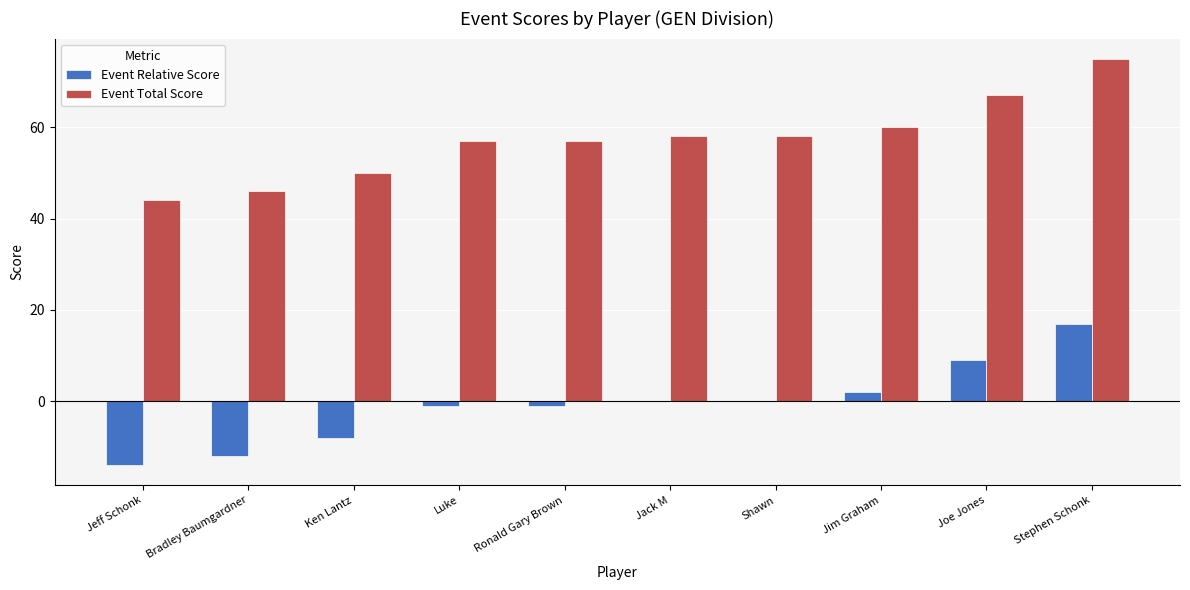

How many groups of bars are there?

10